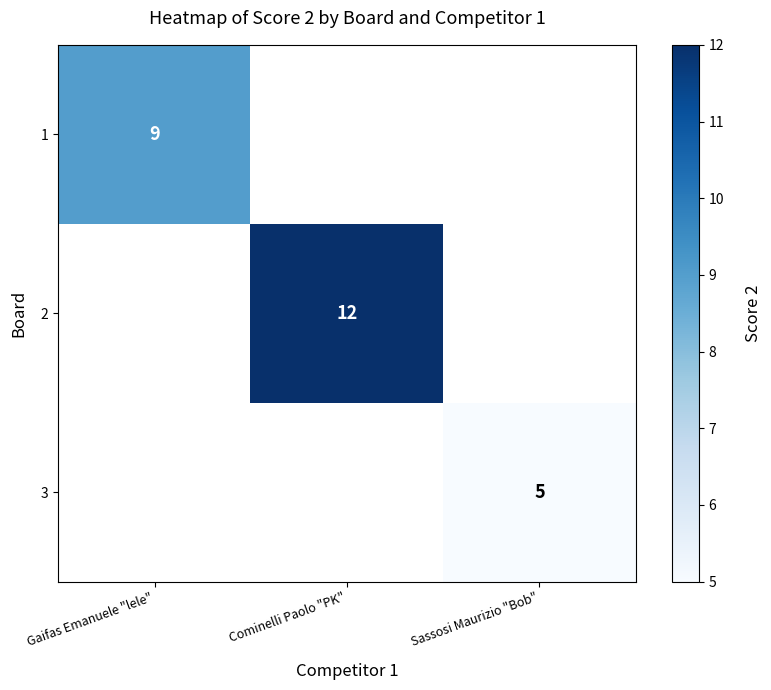

The 2 series shows 12 at Cominelli Paolo "PK". True or false?

True